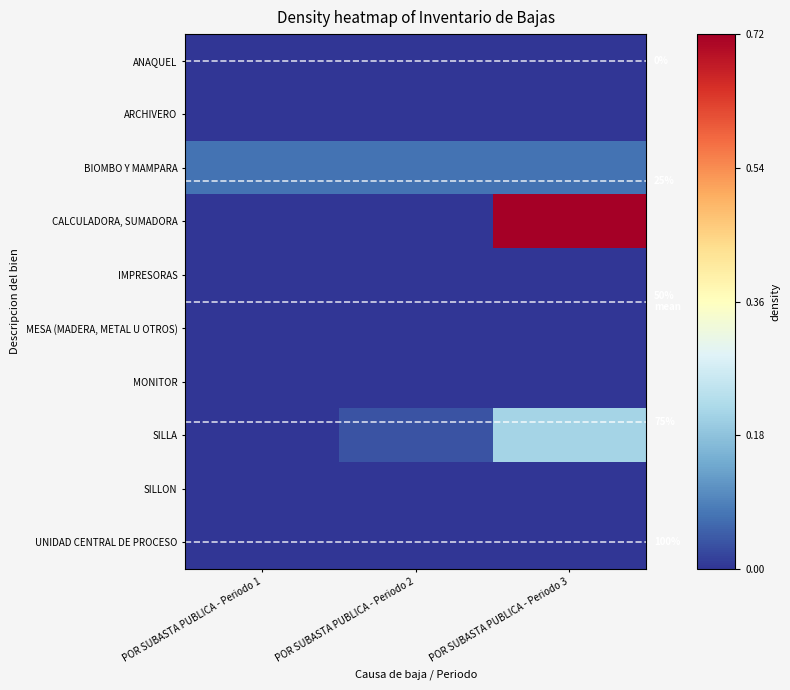

Which series has the largest total across all categories?

CALCULADORA, SUMADORA